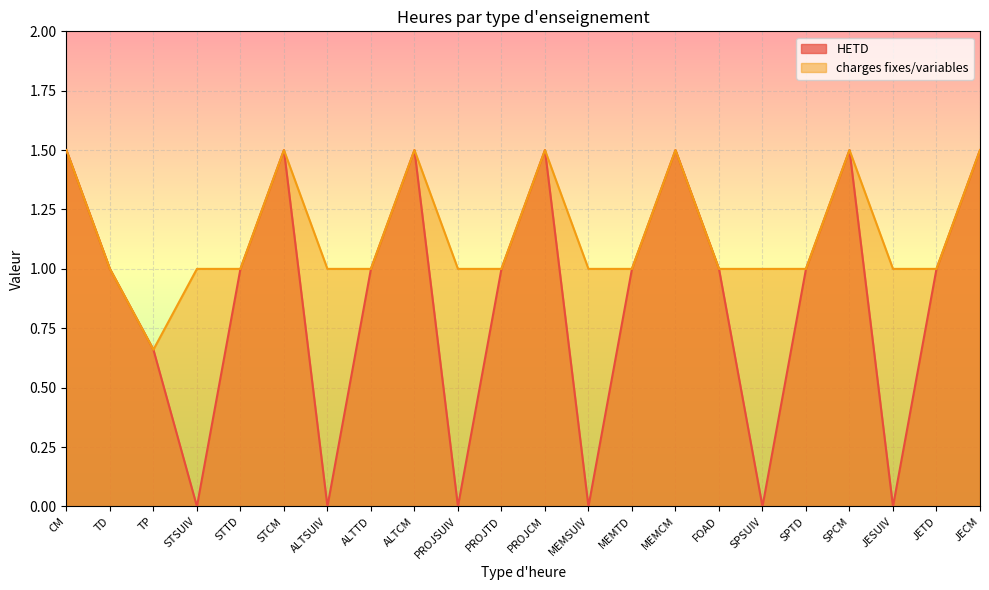

List the series in order of their peak value, highest first.

HETD, charges fixes/variables